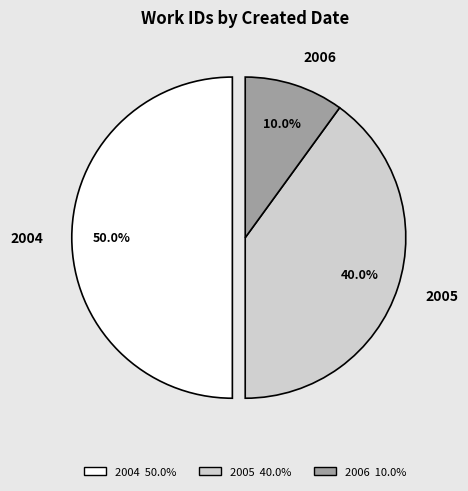

Which category has the biggest portion of the pie?

2004